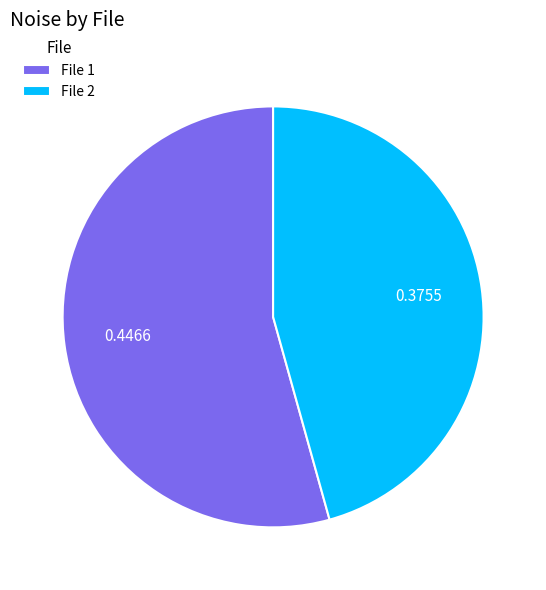

Does any single category account for the majority?

Yes